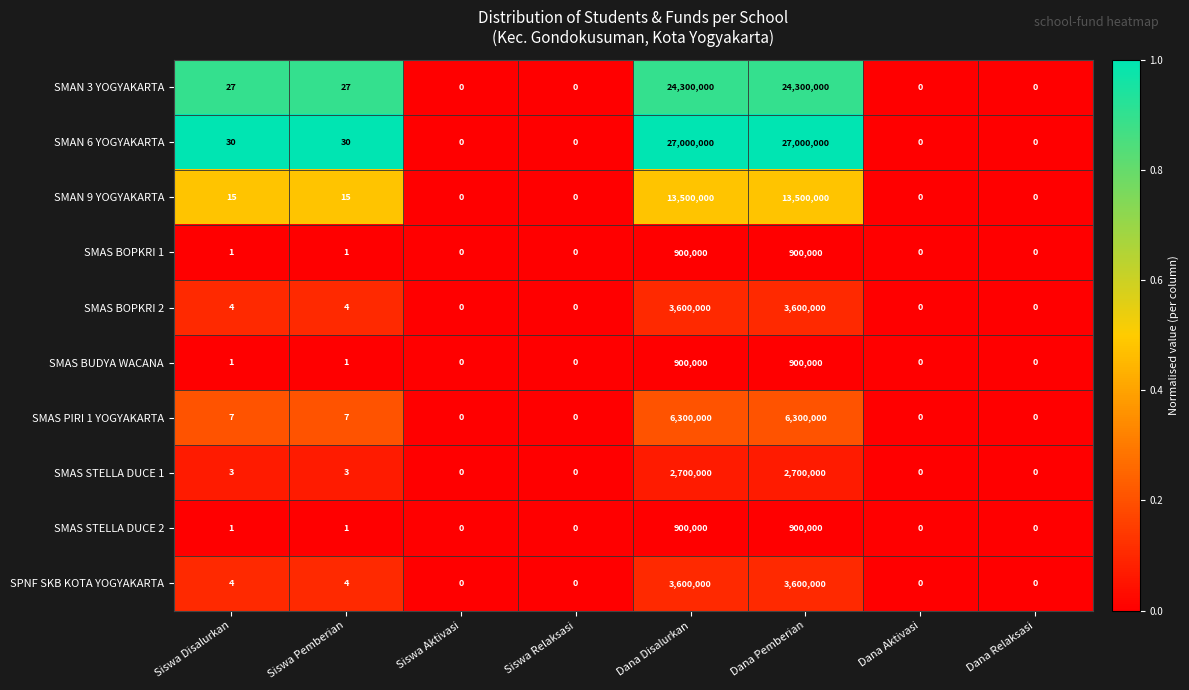

The value of SMAS BOPKRI 2 at Siswa Relaksasi is -1590882. True or false?

False